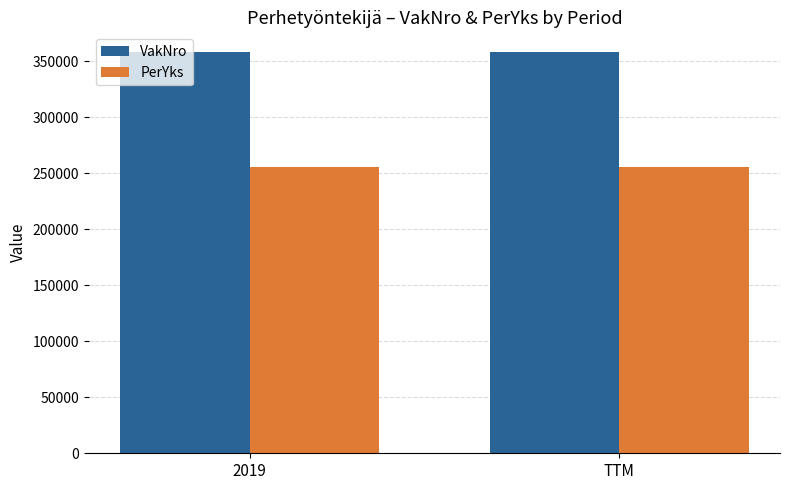

Is the value of PerYks at 2019 greater than the value of VakNro at 2019?

No